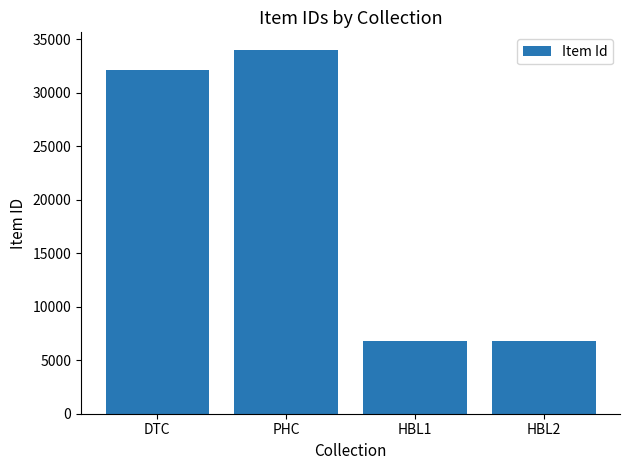

What is the minimum value shown in the chart?

6812